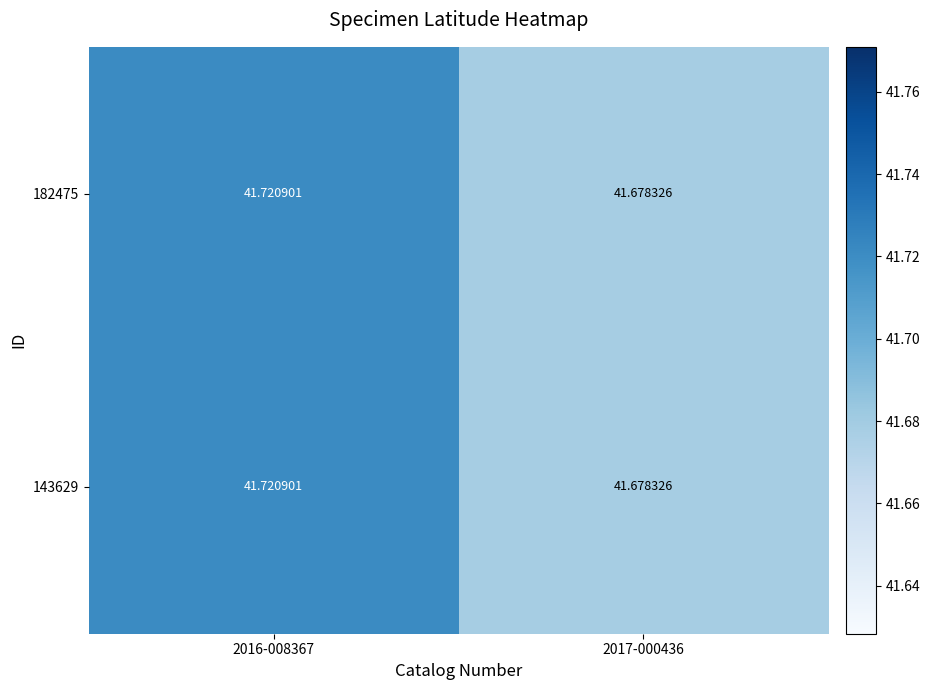

Is the value of 182475 at 2017-000436 greater than the value of 143629 at 2016-008367?

No